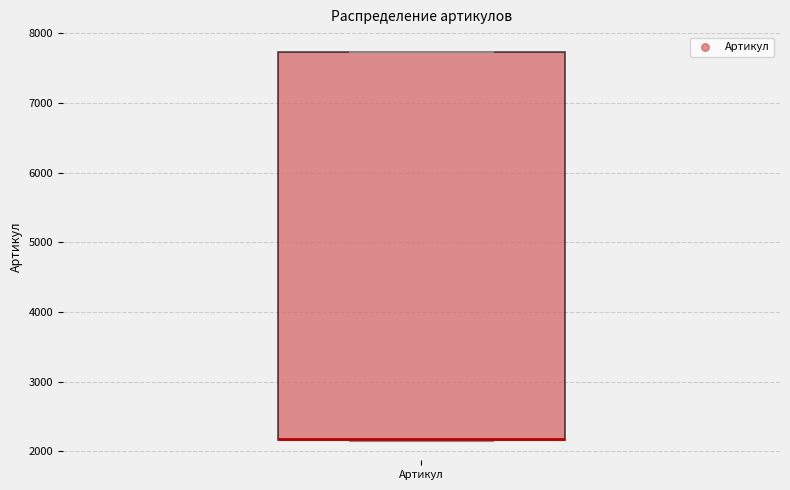

Read this box plot against the y-axis: the position of the median line, the range covered by the box, and the ends of both whiskers. The values are not printed on the chart, so give them approximately, as read against the axis.

median 2200 (drawn on the box's lower edge), box 2200 to 7700, whiskers 2100 to 7700